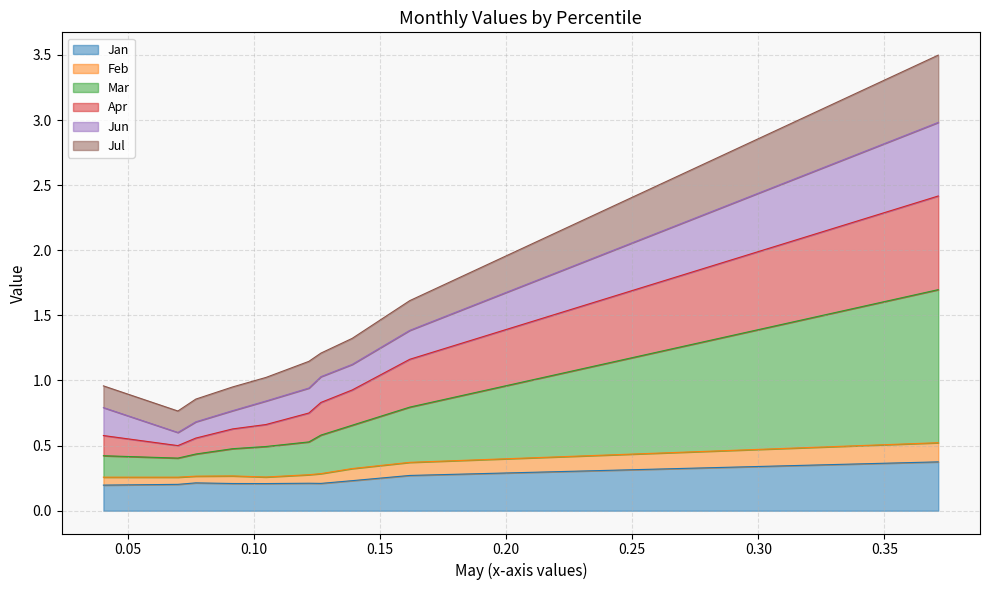

What are all the series names shown in the legend?

Jan, Feb, Mar, Apr, Jun, Jul